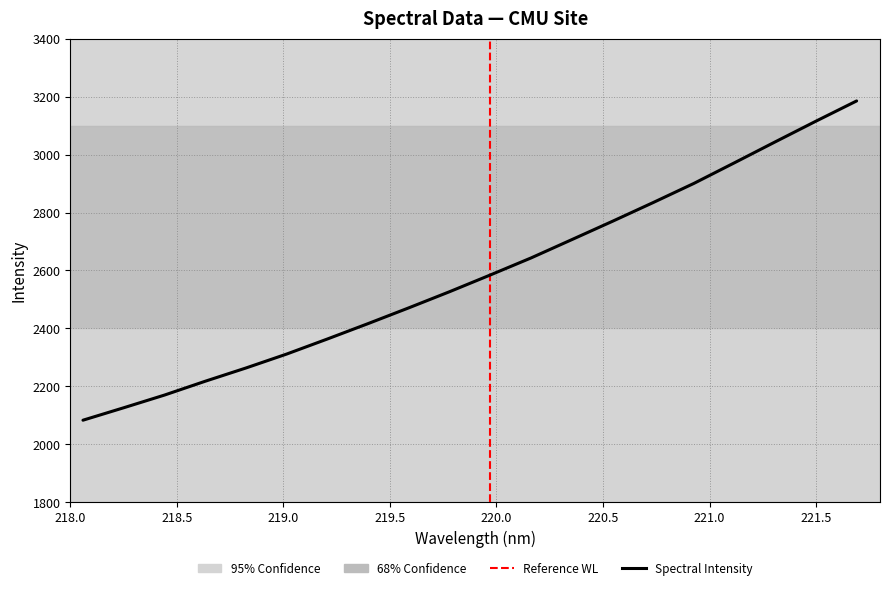

Between 220.1623 and 221.6902, which is larger?

221.6902